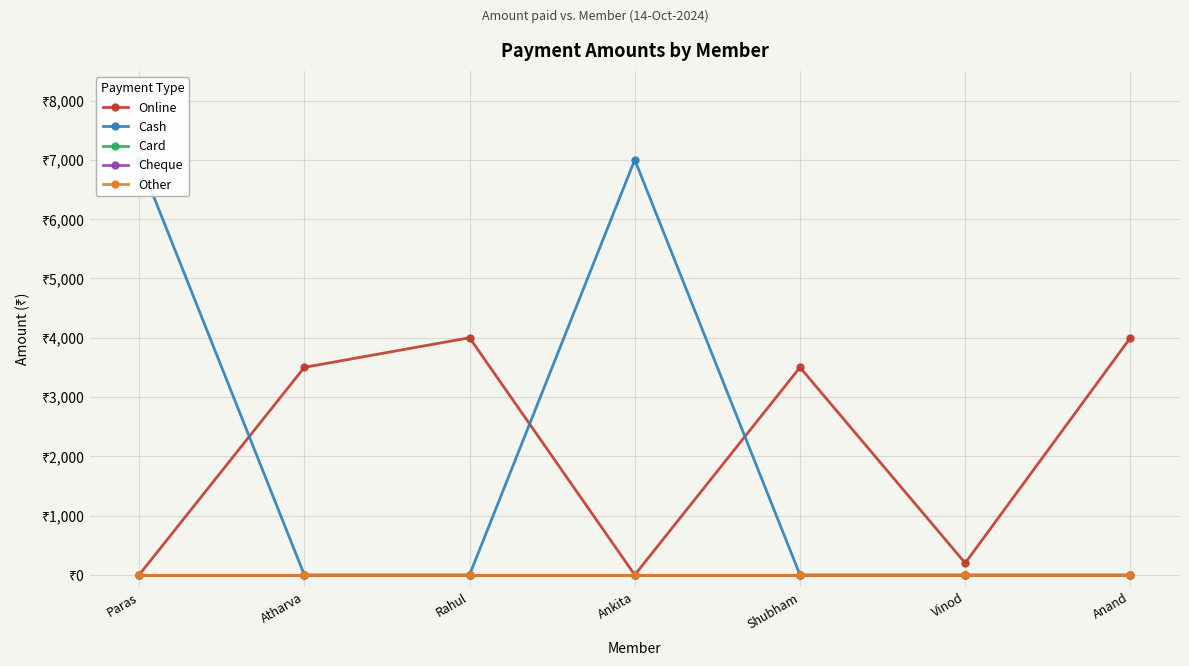

Reading left to right, what are all the values shown in this chart?

Online: Paras=0	Atharva=3500	Rahul=4000	Ankita=0	Shubham=3500	Vinod=200	Anand=4000
Cash: Paras=7000	Atharva=0	Rahul=0	Ankita=7000	Shubham=0	Vinod=0	Anand=0
Card: Paras=0	Atharva=0	Rahul=0	Ankita=0	Shubham=0	Vinod=0	Anand=0
Cheque: Paras=0	Atharva=0	Rahul=0	Ankita=0	Shubham=0	Vinod=0	Anand=0
Other: Paras=0	Atharva=0	Rahul=0	Ankita=0	Shubham=0	Vinod=0	Anand=0